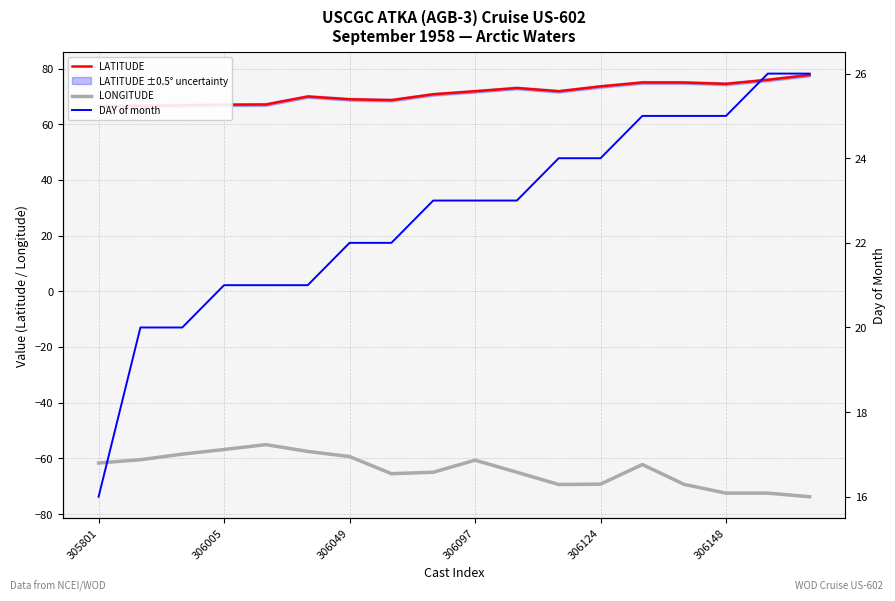

What is the minimum value for LONGITUDE?

-73.8